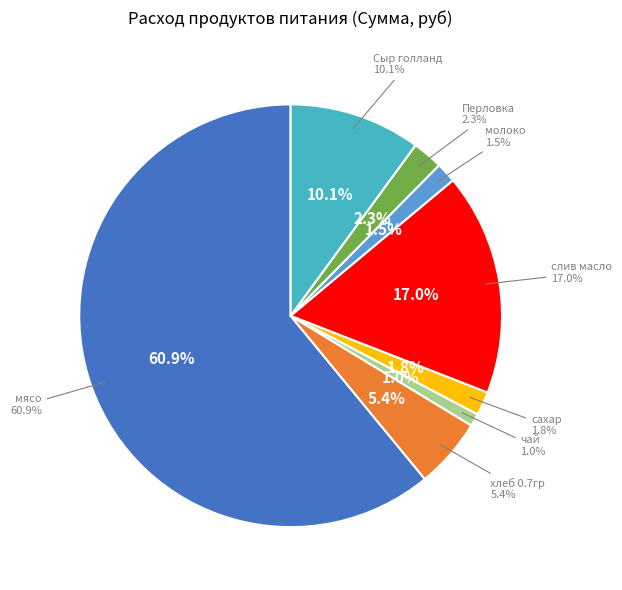

True or false: слив масло accounts for 24% of the total.

False